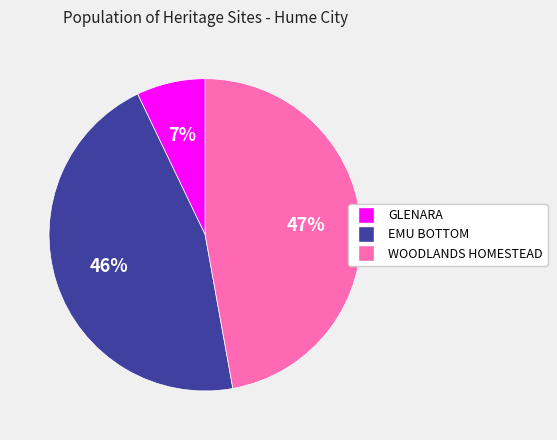

Which category has the biggest portion of the pie?

WOODLANDS HOMESTEAD